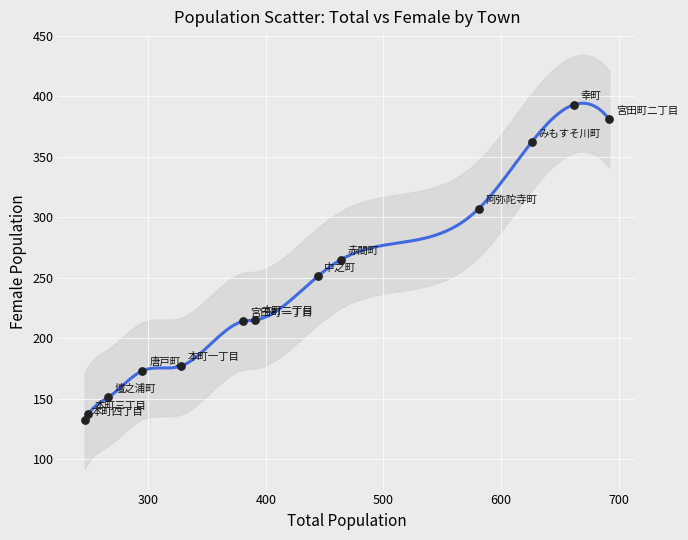

What is the range of X values (max minus min)?

446